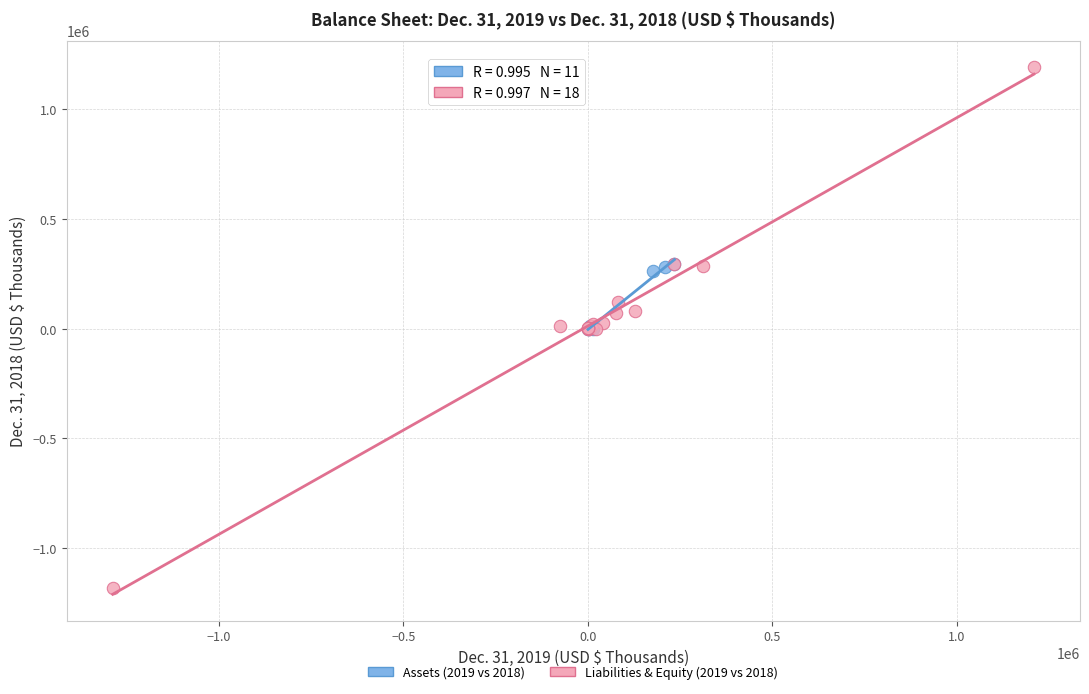

Which series contains the lowest Y value?

Liabilities & Equity (2019 vs 2018)